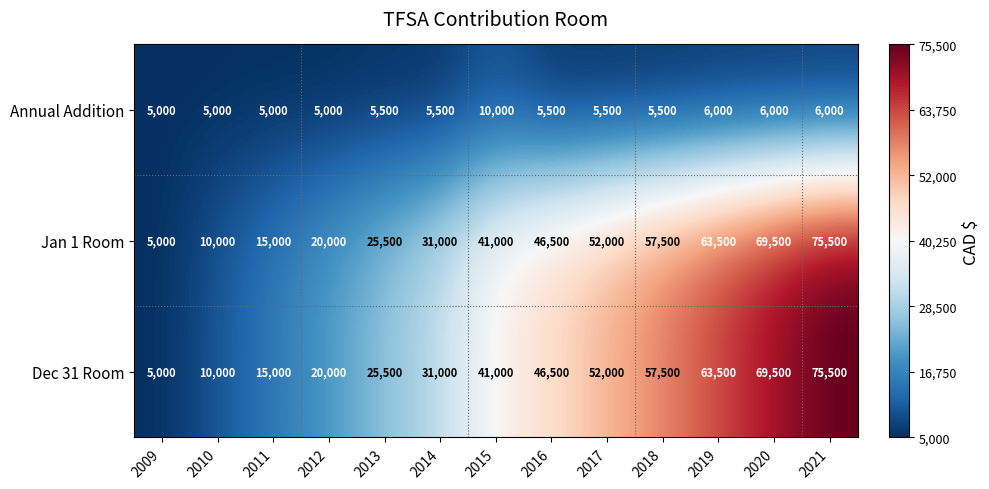

Read the Dec 31 Room value at 2015, to the nearest 100.

41000